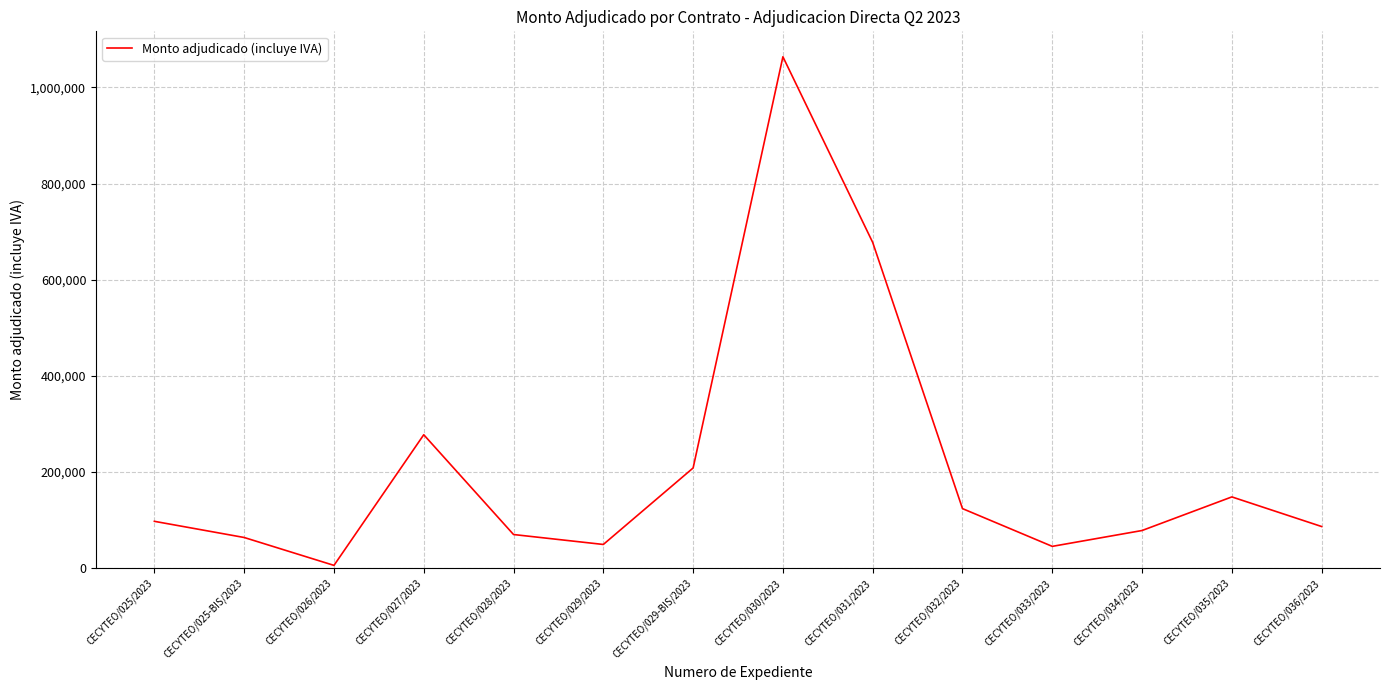

The value at CECYTEO/034/2023 is 78320.0. True or false?

True